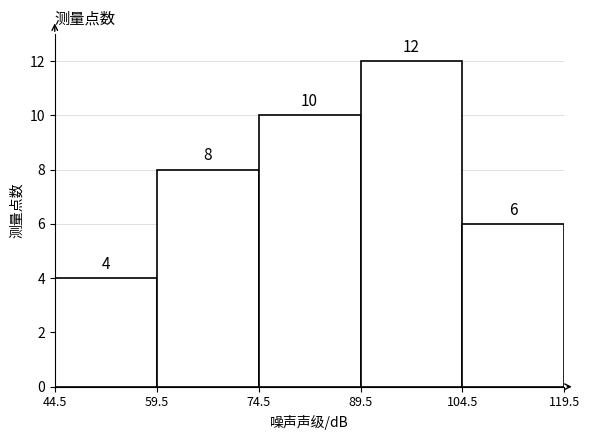

Which range on the x-axis has the tallest bar?

89.5 to 104.5